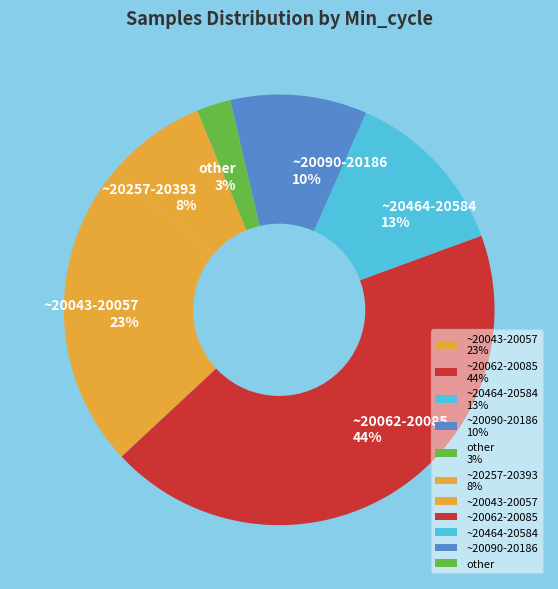

Which category has the smallest portion of the pie?

other 3%